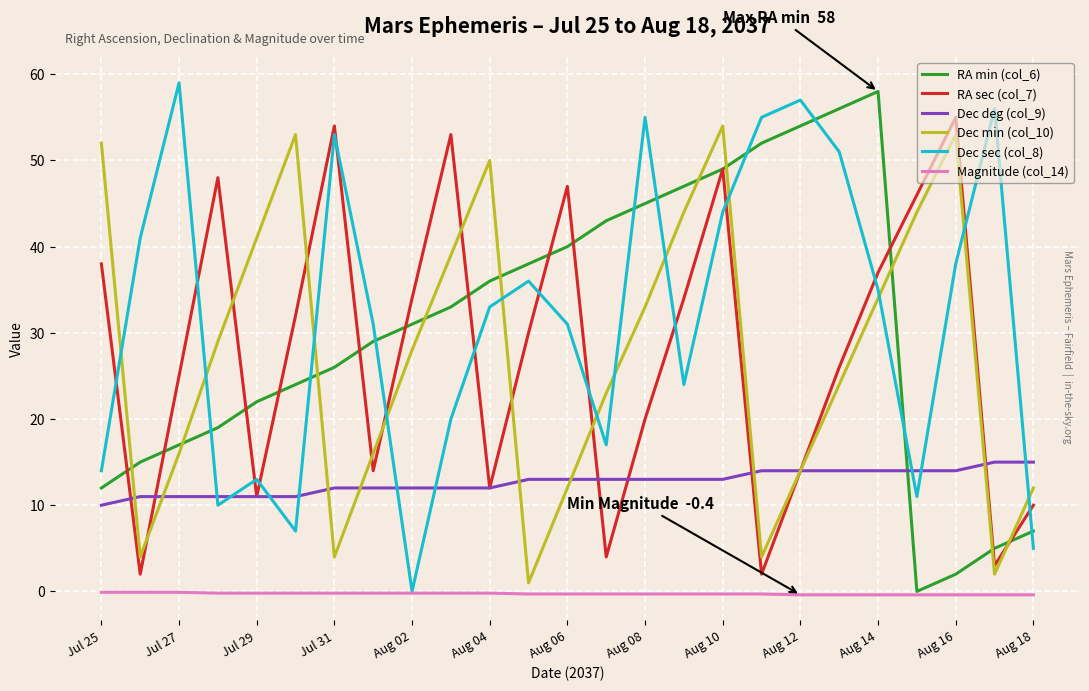

True or false: Dec sec (col_8) and RA min (col_6) intersect in this chart.

True